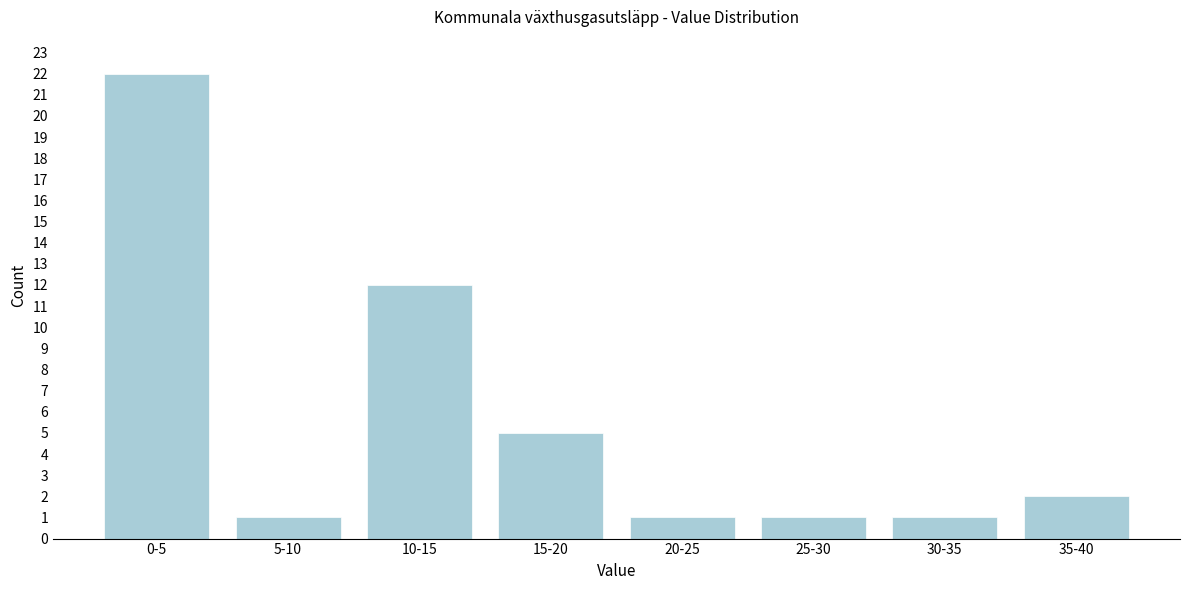

Reading left to right, extract all data points from this chart.

0-5=22	5-10=1	10-15=12	15-20=5	20-25=1	25-30=1	30-35=1	35-40=2